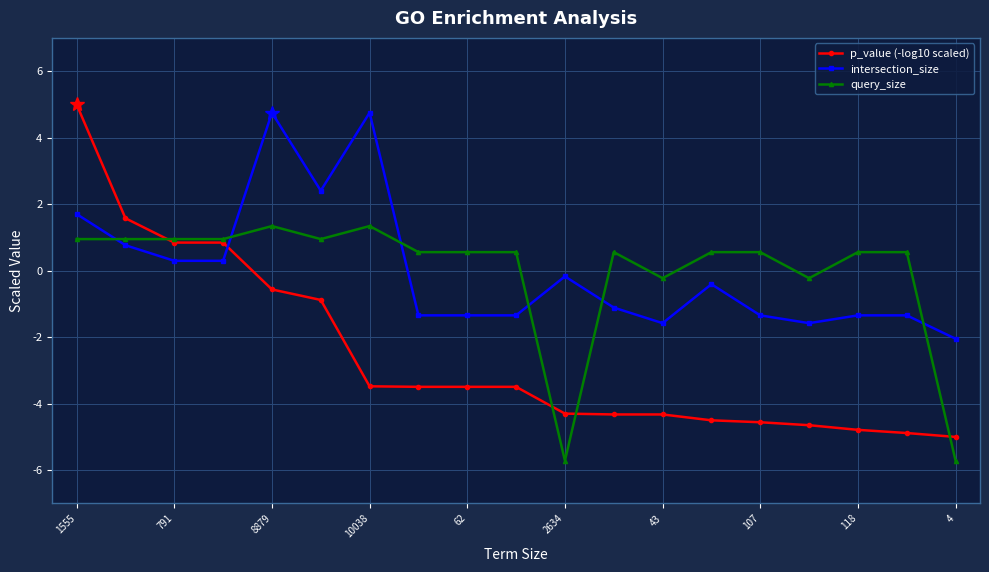

What is the minimum value for query_size?

-5.7